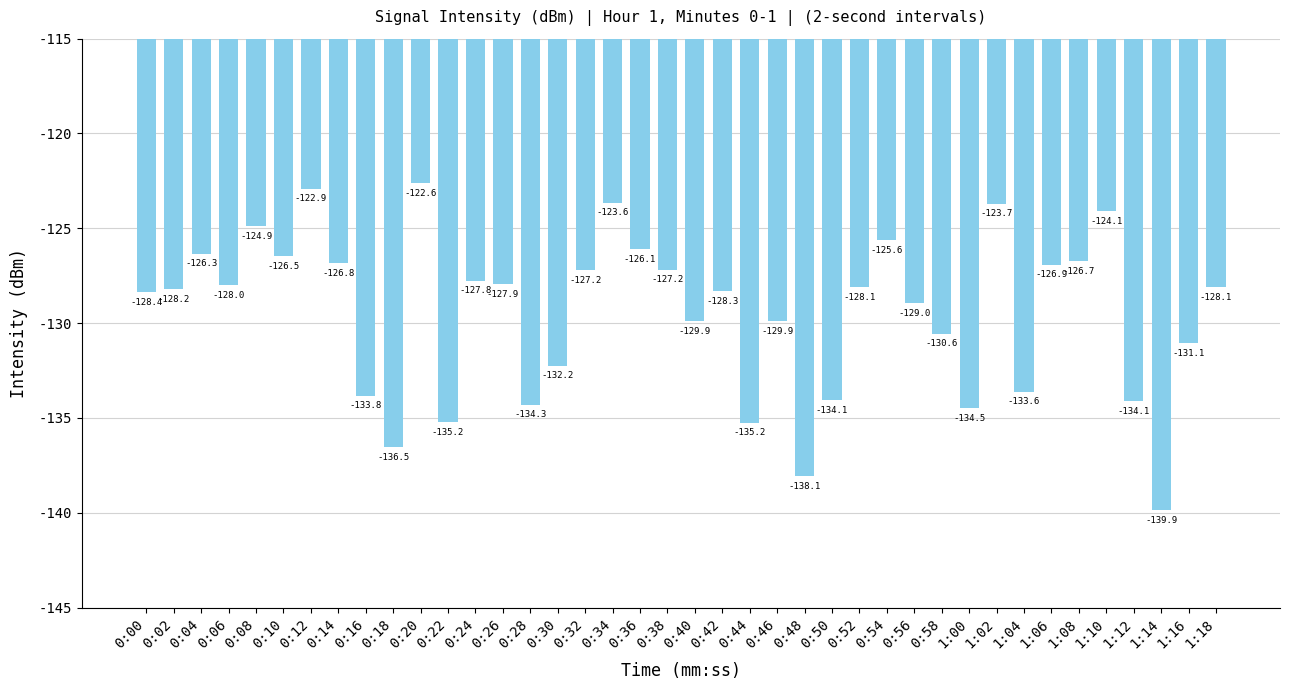

The value at 0:34 is -179.6. True or false?

False